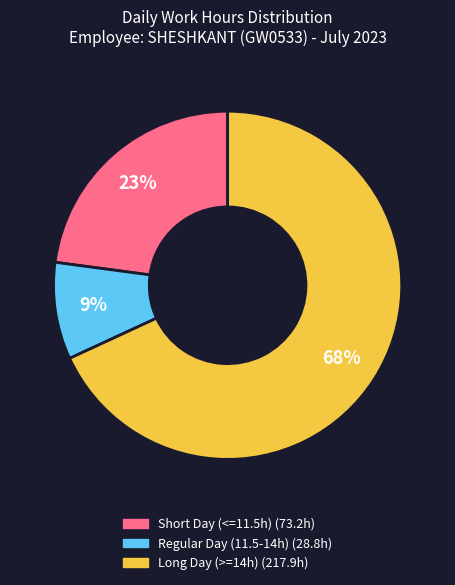

Does any single category account for the majority?

Yes